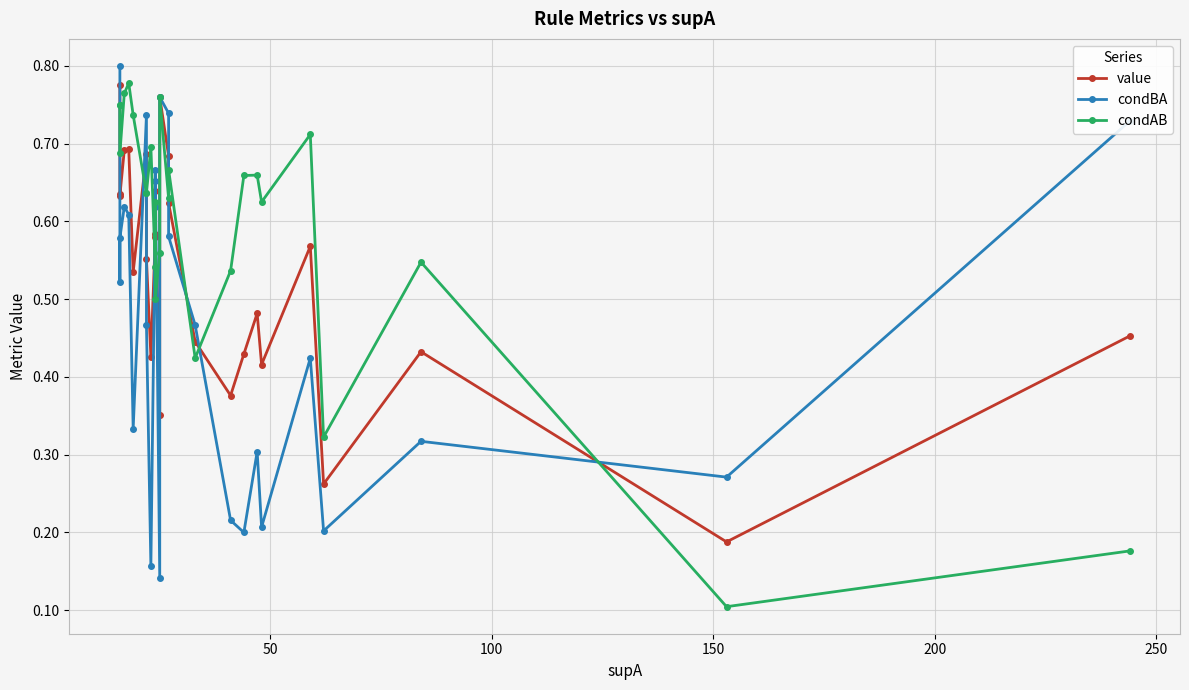

What is the value of the condBA point at the 16th from the left?

0.6